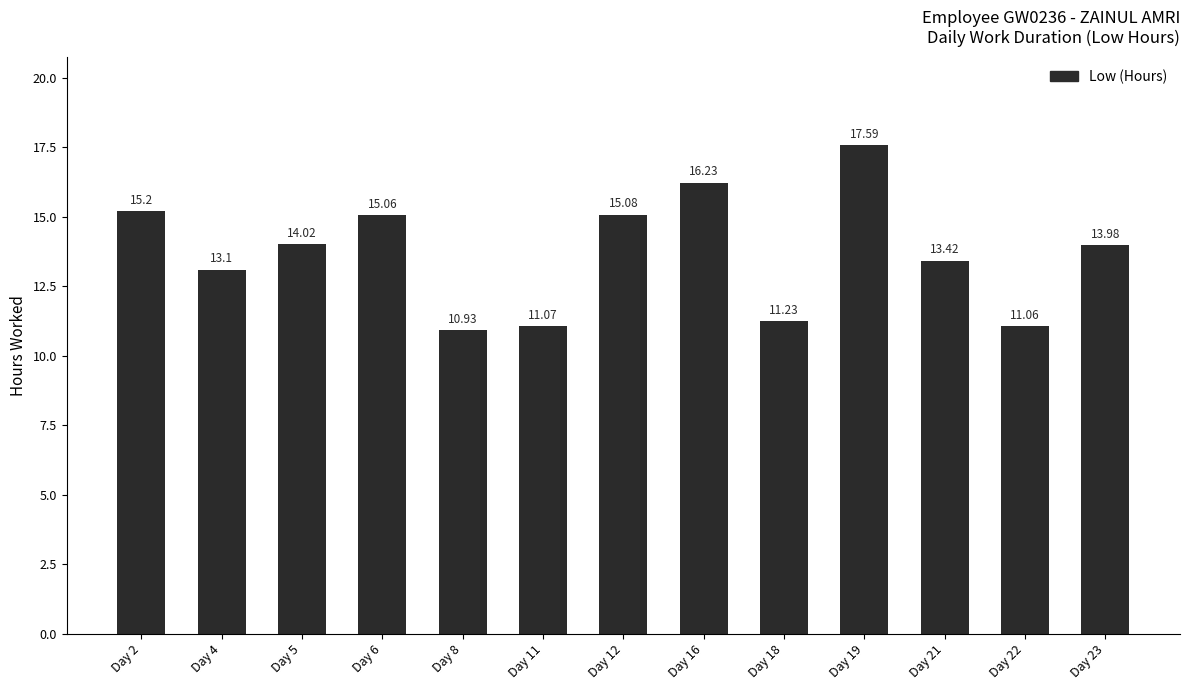

Does the chart contain any negative values?

No